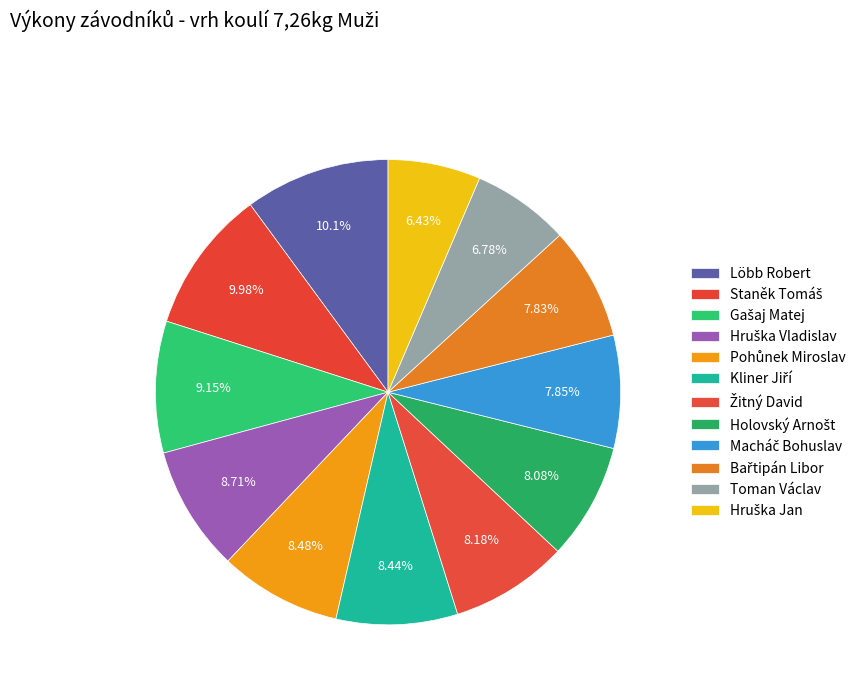

What is the smallest slice in the pie chart?

Hruška Jan